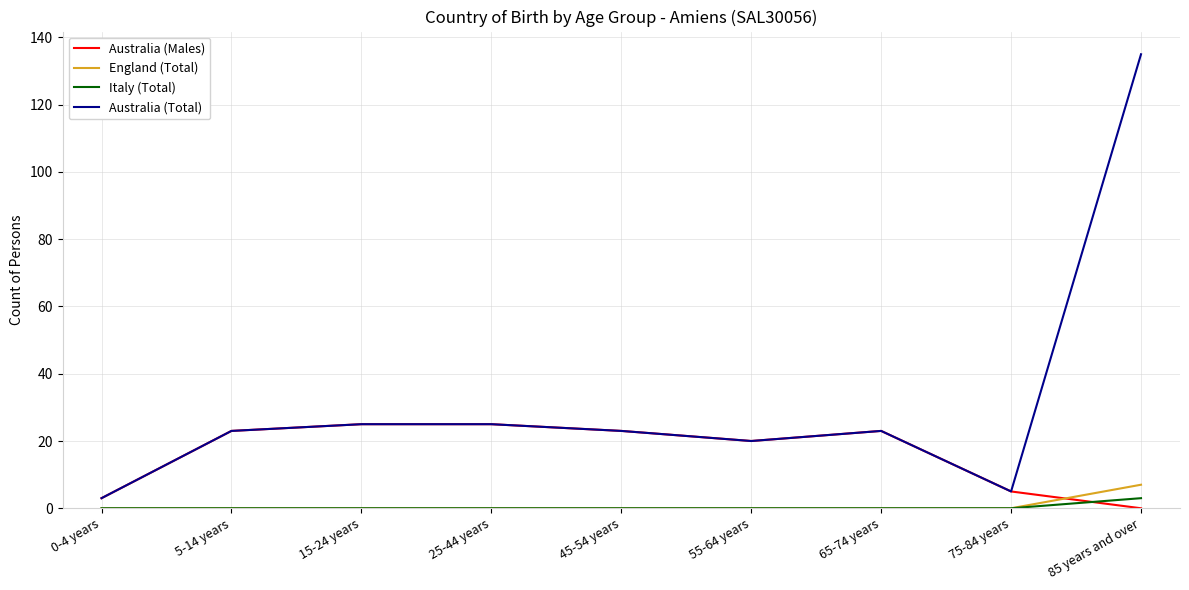

Which series has the largest range (max minus min)?

Australia (Total)